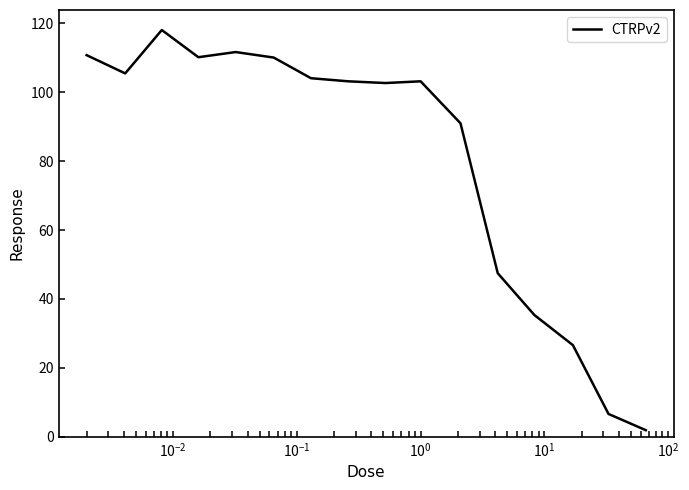

What is the difference between the maximum and minimum values?

116.2